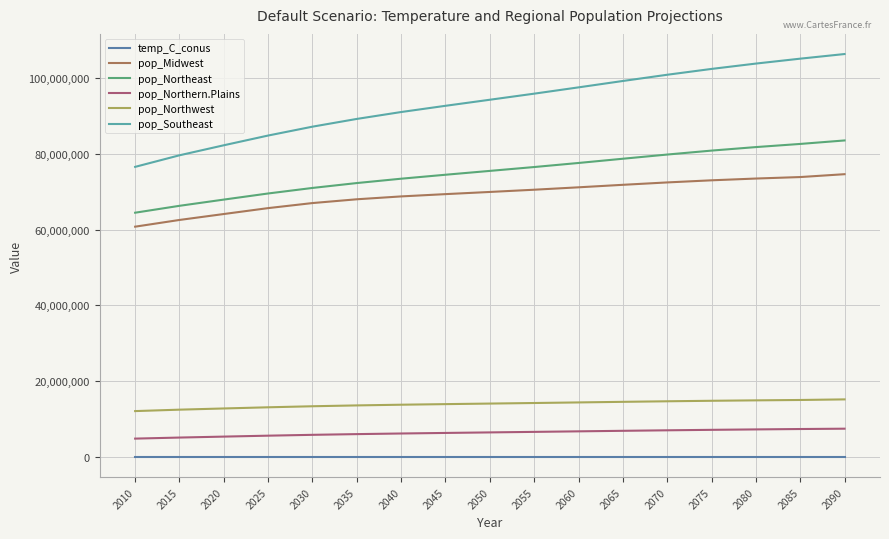

What are all the series names shown in the legend?

temp_C_conus, pop_Midwest, pop_Northeast, pop_Northern.Plains, pop_Northwest, pop_Southeast